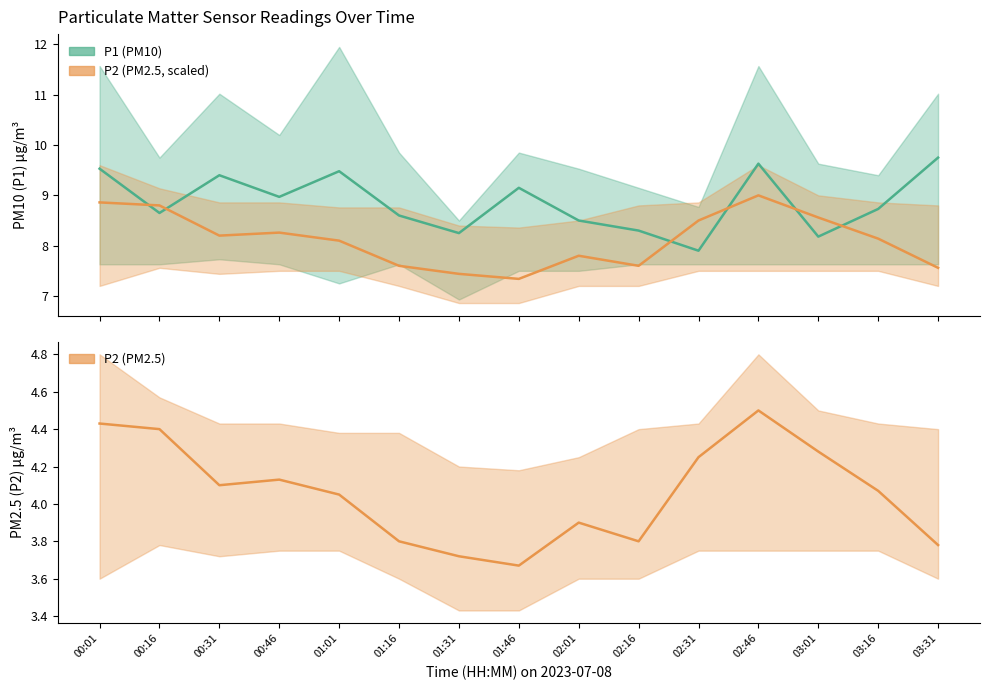

What is the maximum value for P2?

9.0